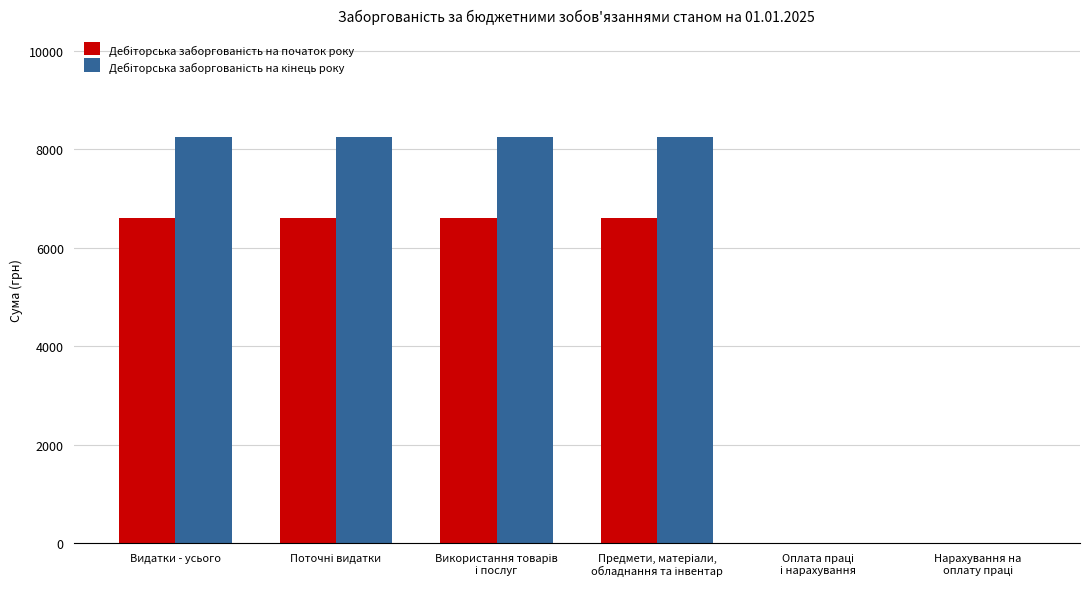

How many groups of bars are there?

6